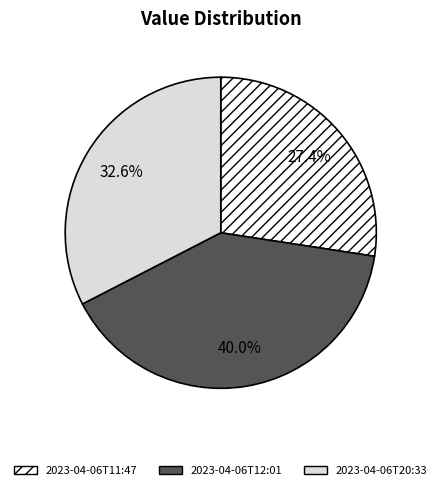

To the nearest percent, what is the difference between the largest and smallest slice percentages?

13%